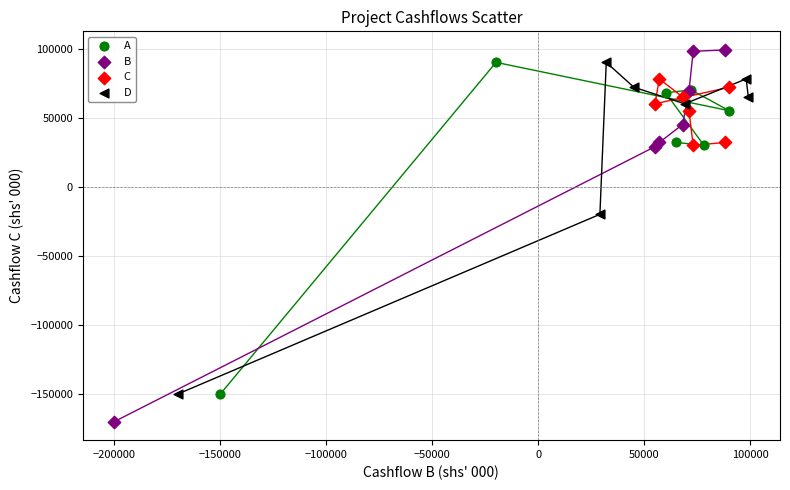

Which series has the largest Y range (max minus min)?

B